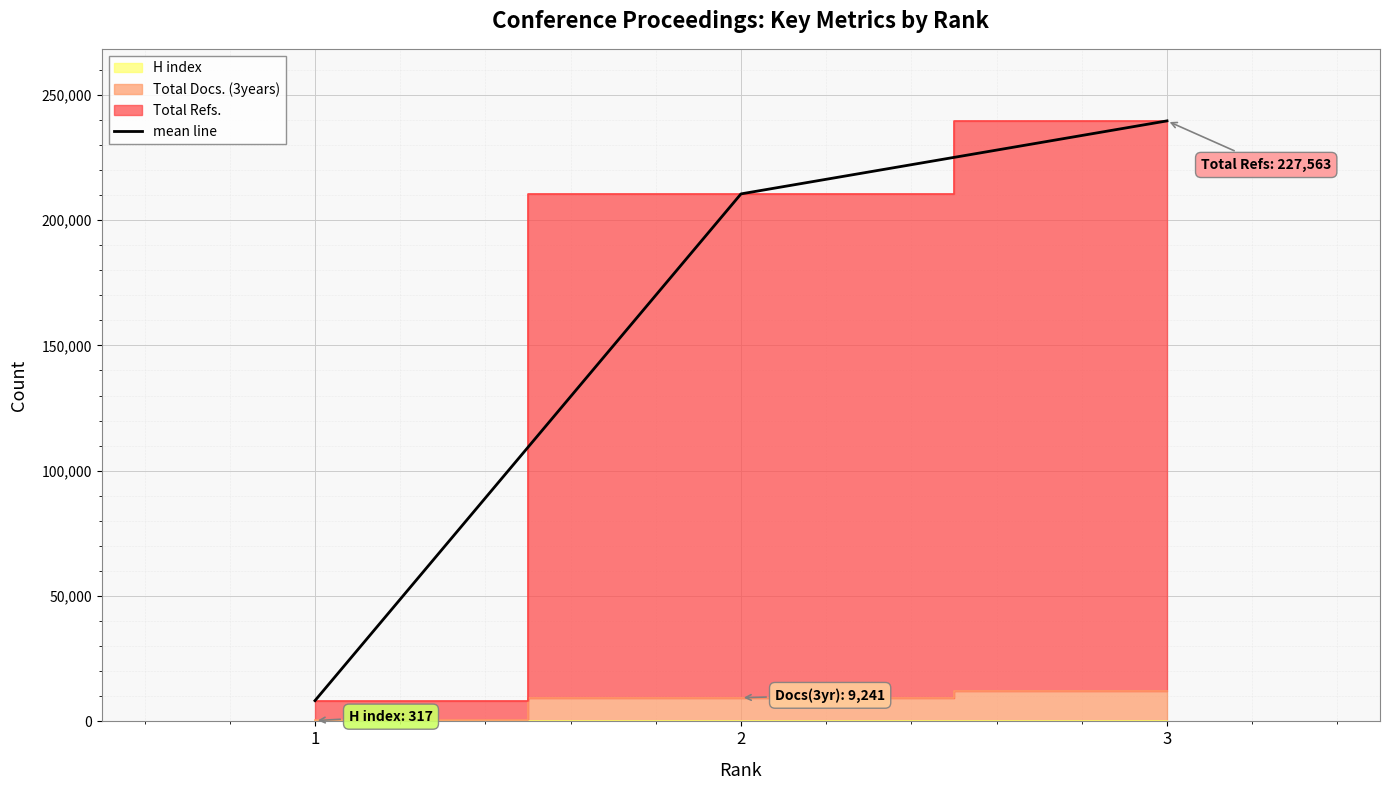

The value of mean line at 3 is 239583. True or false?

True